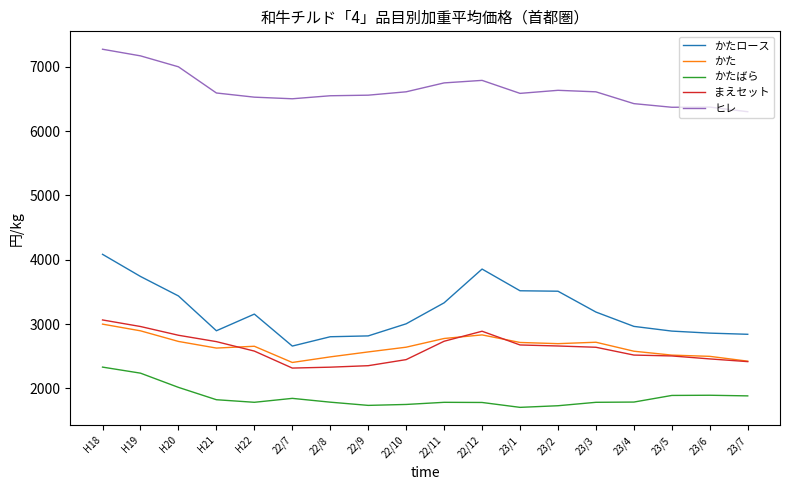

True or false: ヒレ and かたばら cross at least once.

False